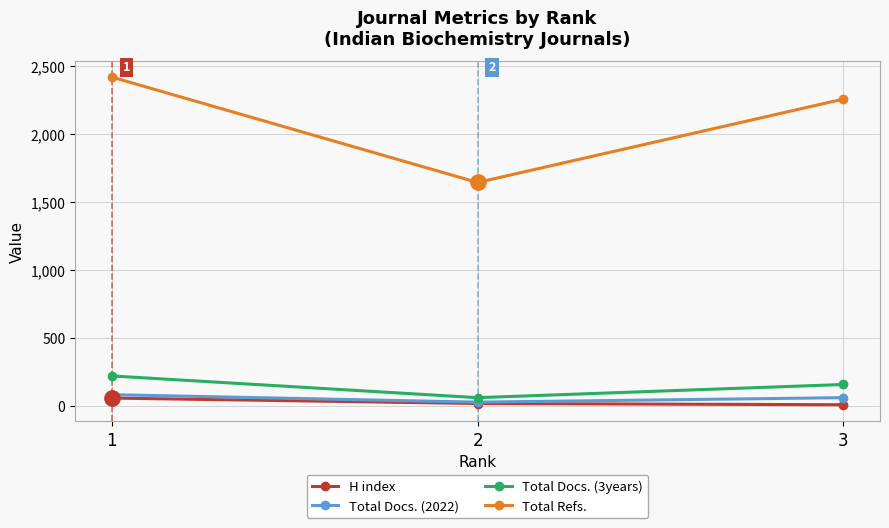

What is the sum of all Total Docs. (3years) values?

431